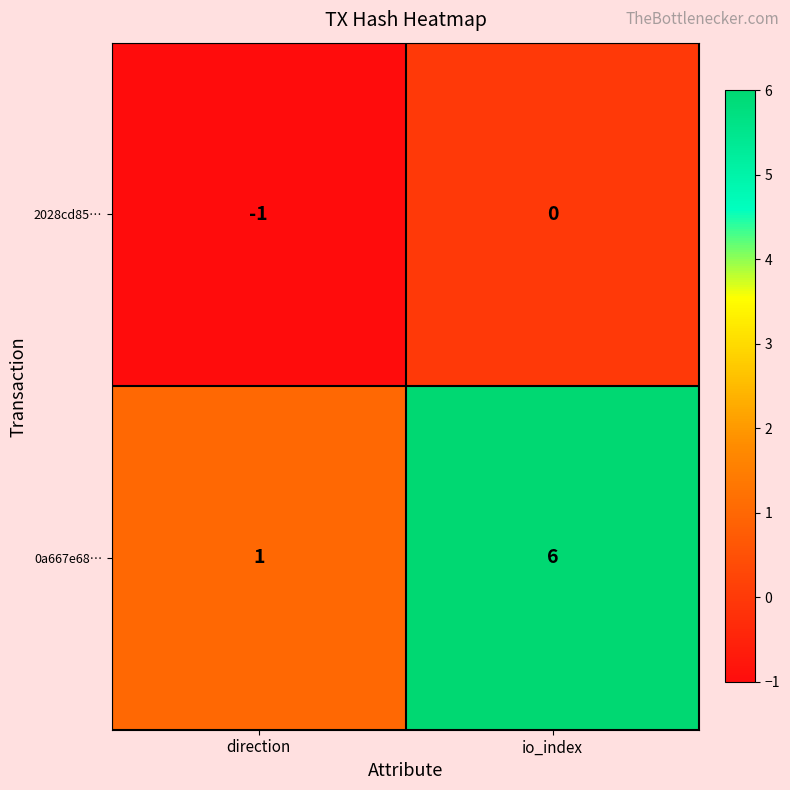

Reading left to right, extract all data points from this chart.

2028cd85…: direction=-1	io_index=0
0a667e68…: direction=1	io_index=6